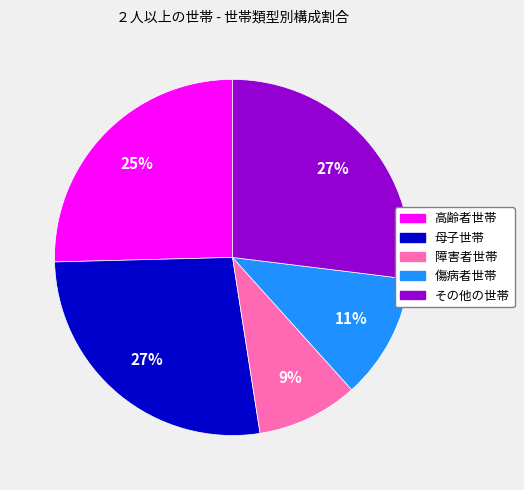

Is it true that 高齢者世帯 is 11% of the pie?

False